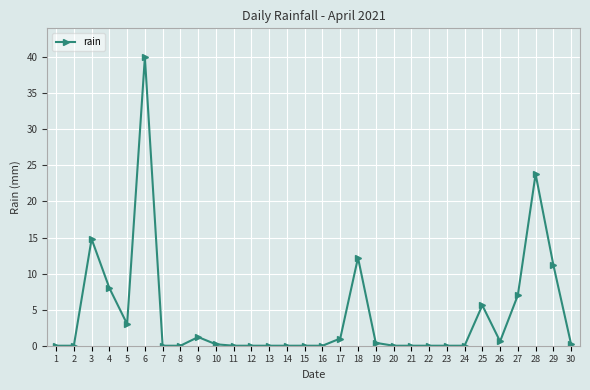

True or false: the data shows 0.0 at 23.

True